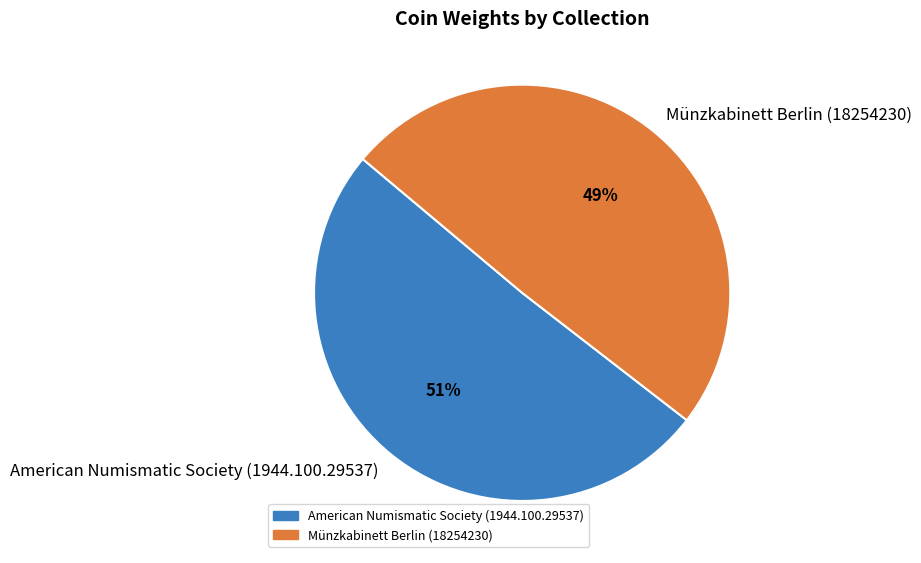

What is the largest slice in the pie chart?

American Numismatic Society (1944.100.29537)